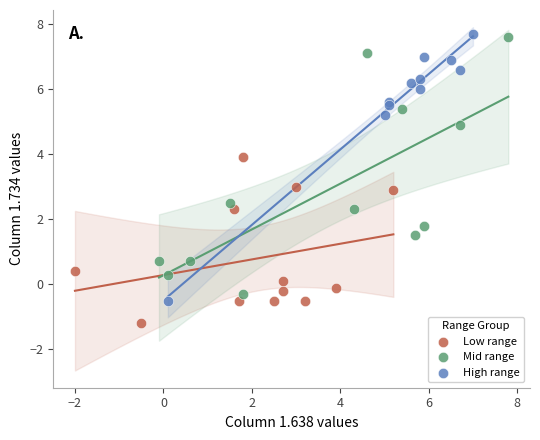

Which series reaches the minimum Y coordinate?

Low range